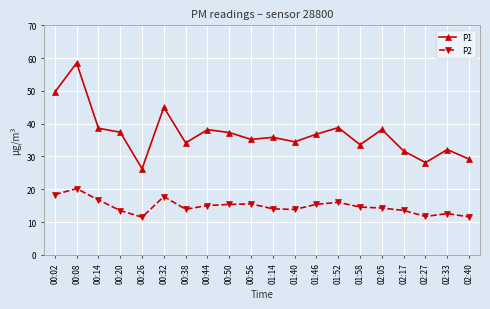

True or false: P1 and P2 cross at least once.

False